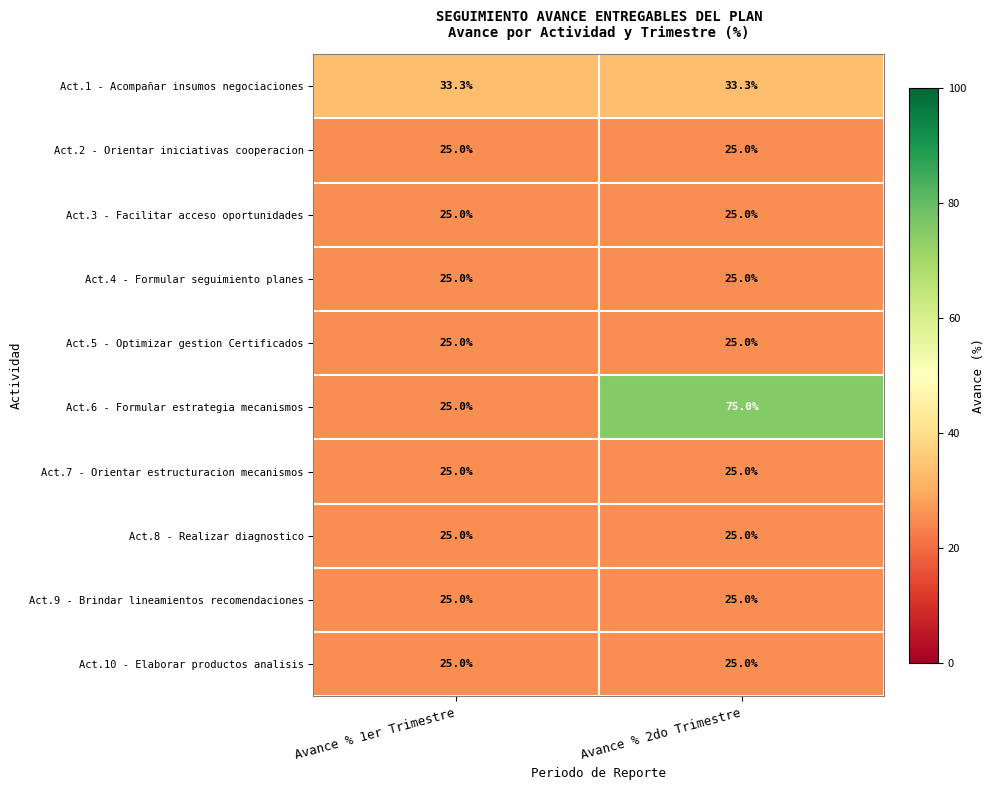

Which series changed the most between Avance % 1er Trimestre and Avance % 2do Trimestre?

Act.6 - Formular estrategia mecanismos